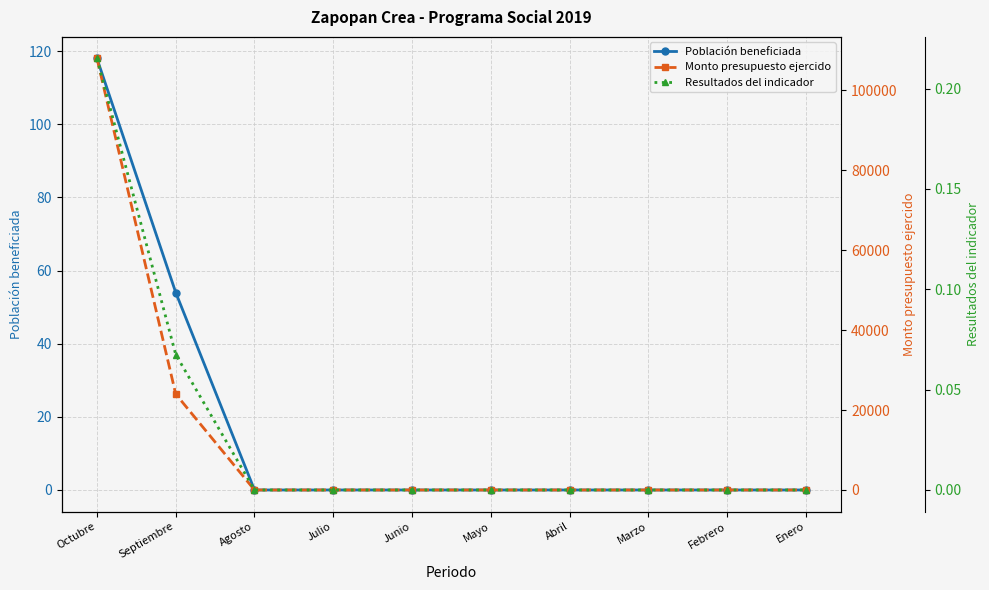

What is the label of the 9th point from the right?

Septiembre